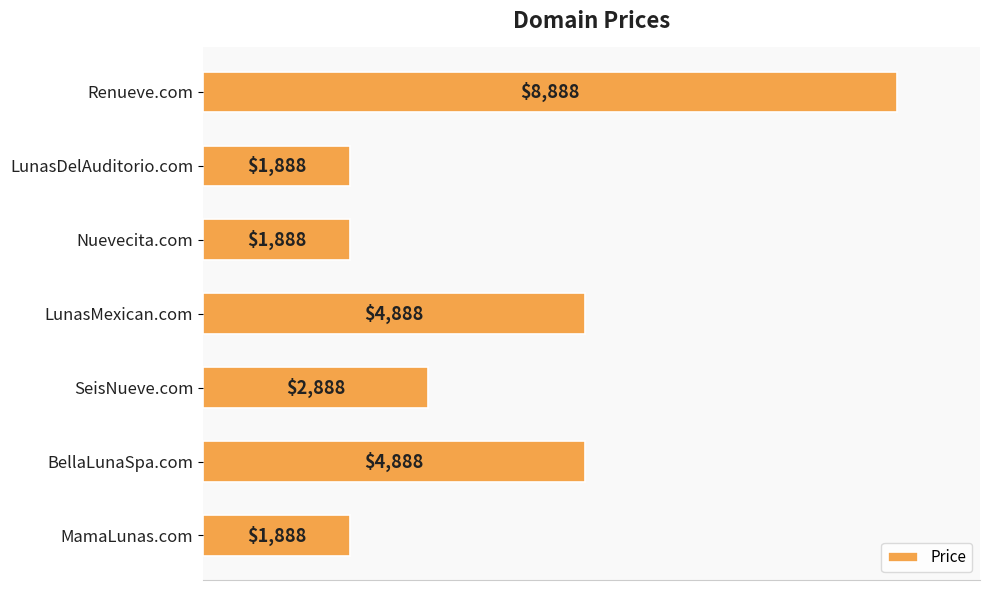

Is it true that the value at Nuevecita.com is 2969?

False